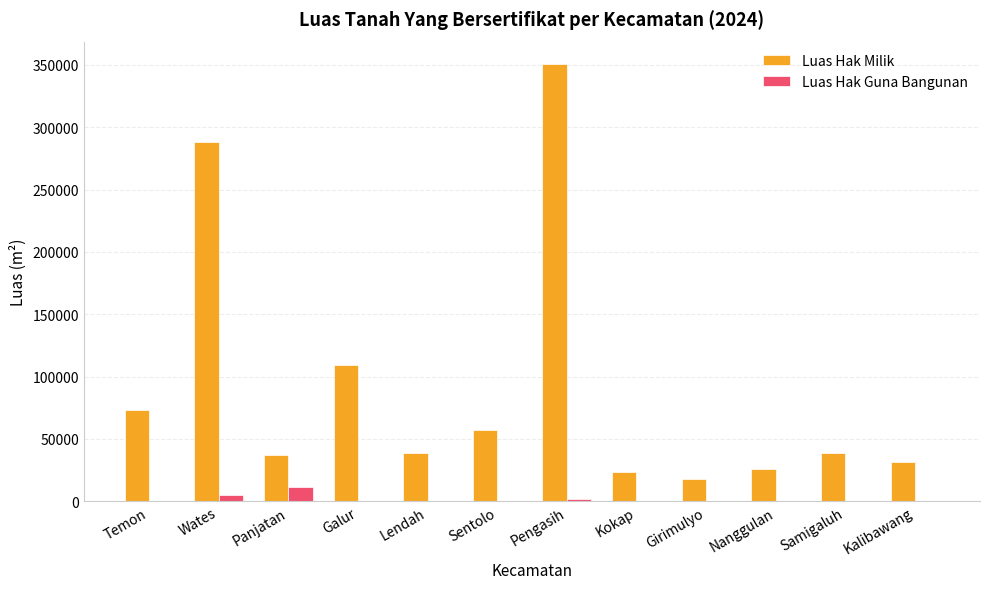

Between Pengasih and Nanggulan, which series saw the biggest shift?

Luas Hak Milik